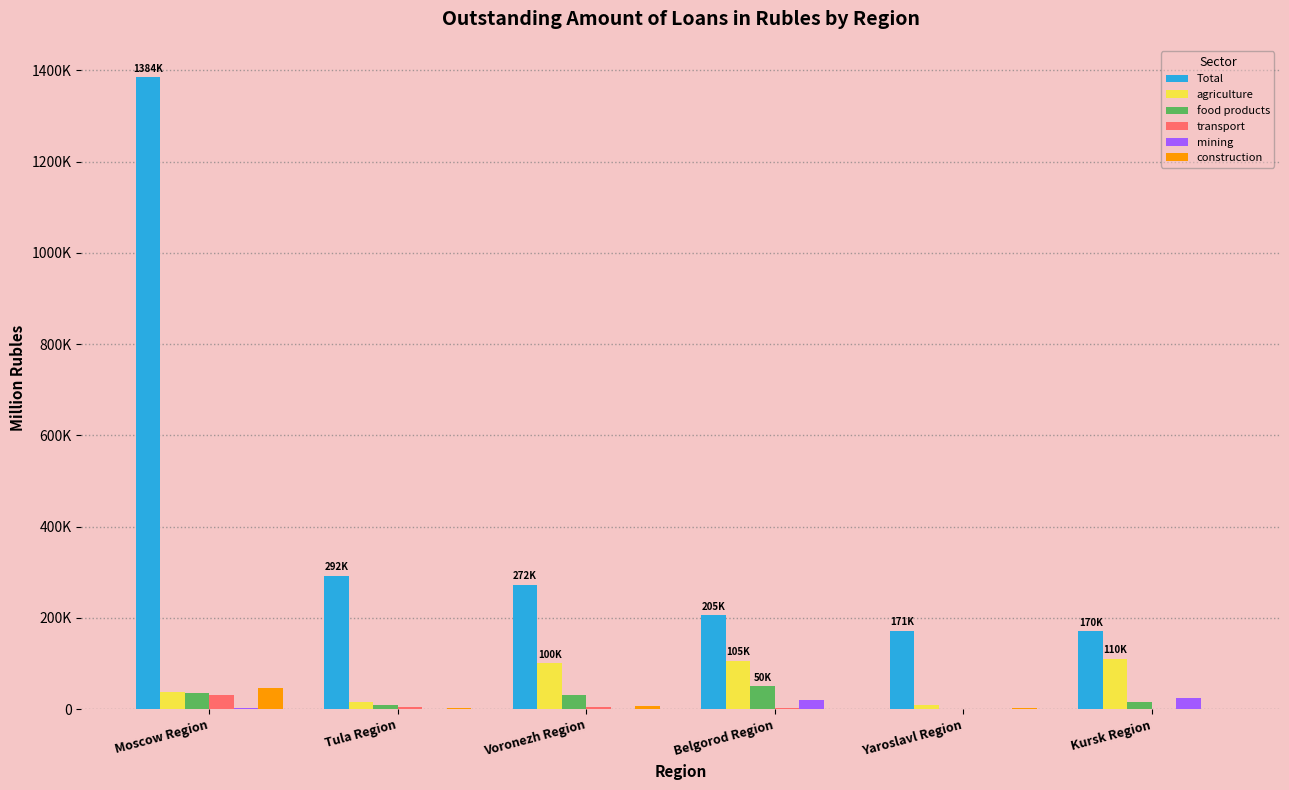

Where does the construction series first go above 3099?

Moscow Region